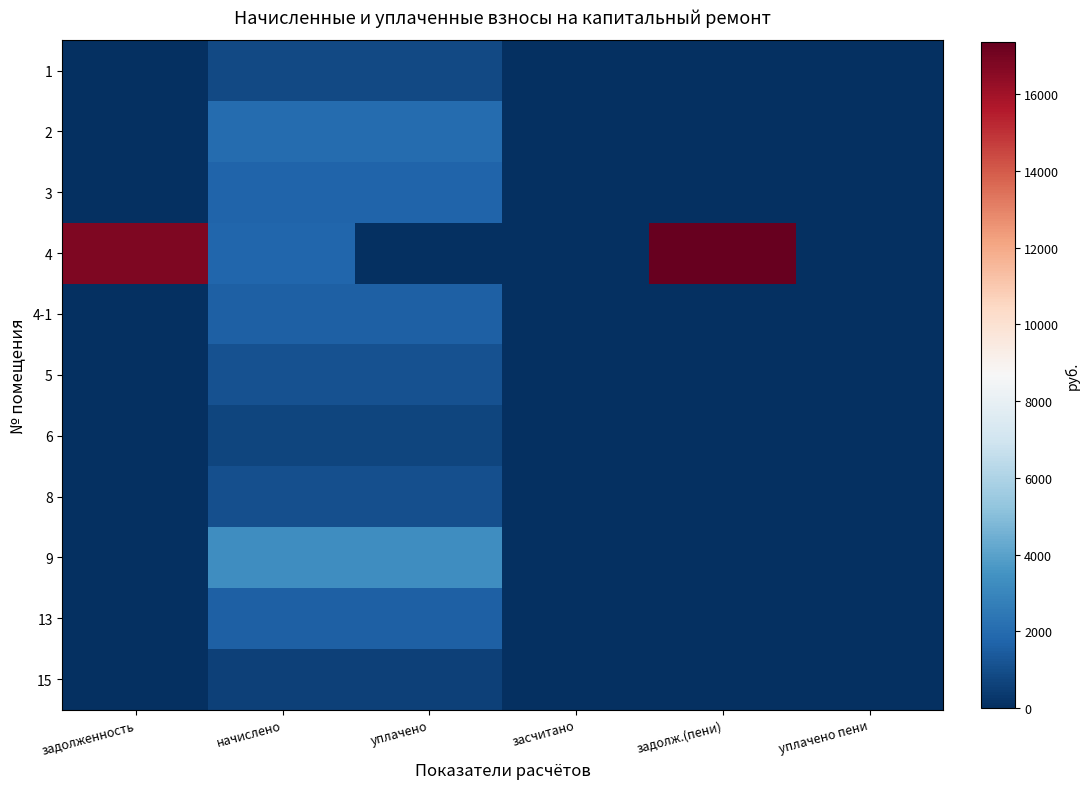

Count the number of data series in this chart.

11